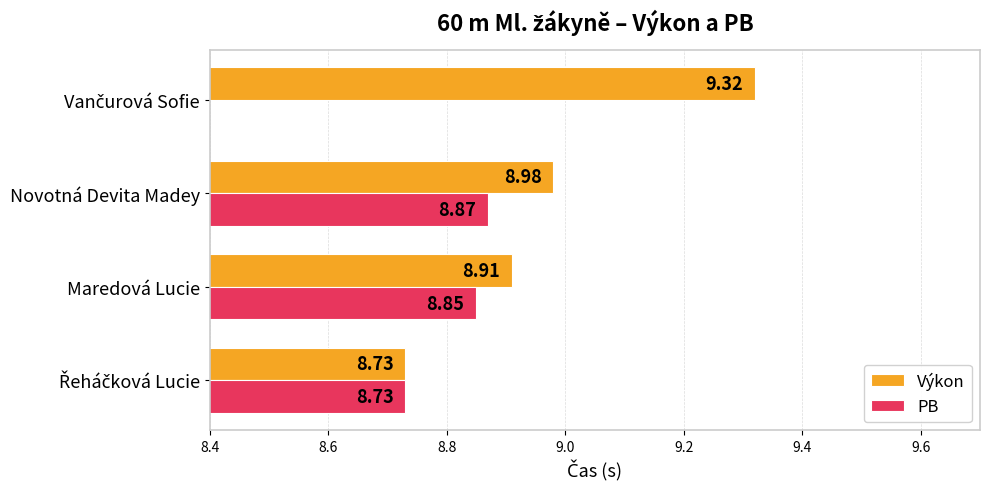

How many values in the PB series exceed 8?

3